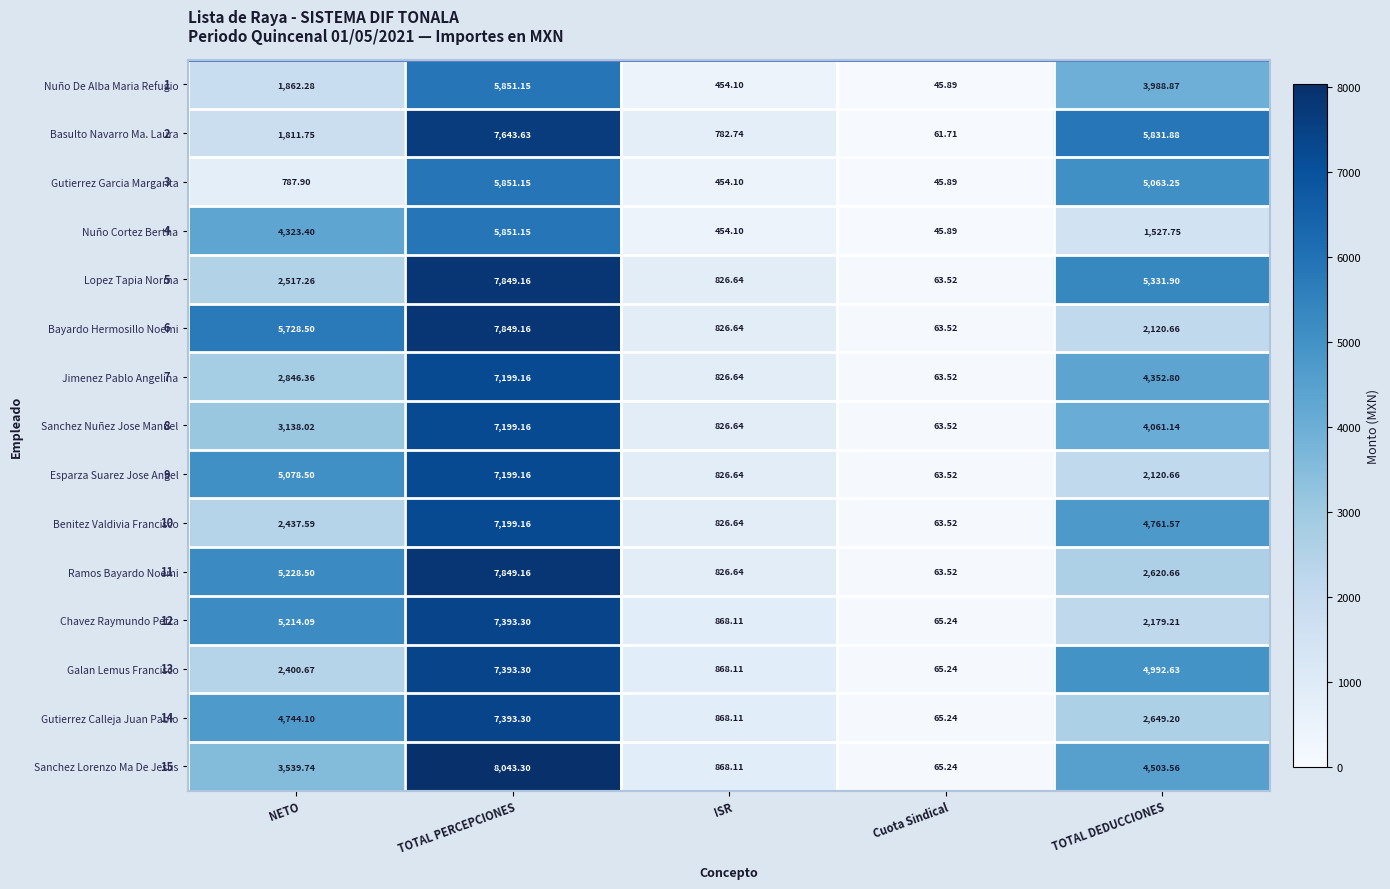

List the labels in order of Ramos Bayardo Noemi value, smallest first.

Cuota Sindical, ISR, TOTAL DEDUCCIONES, NETO, TOTAL PERCEPCIONES